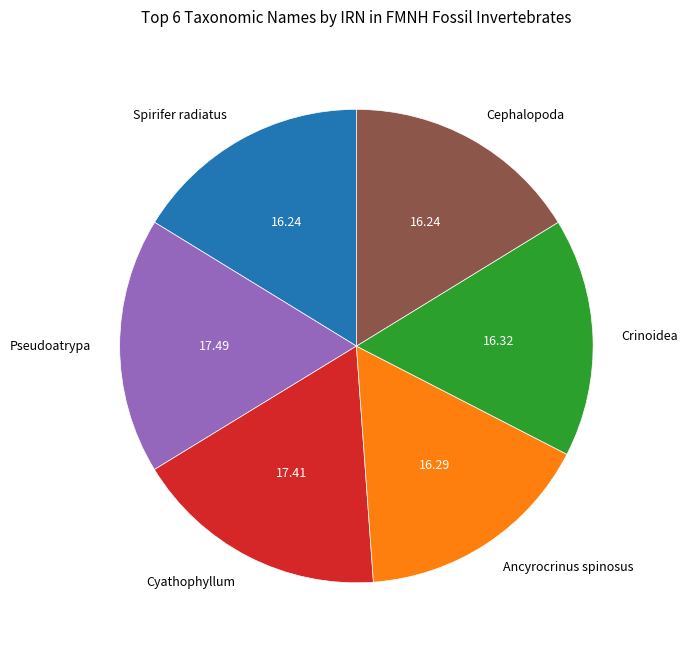

Do Crinoidea and Cyathophyllum together represent more than half of the pie?

No